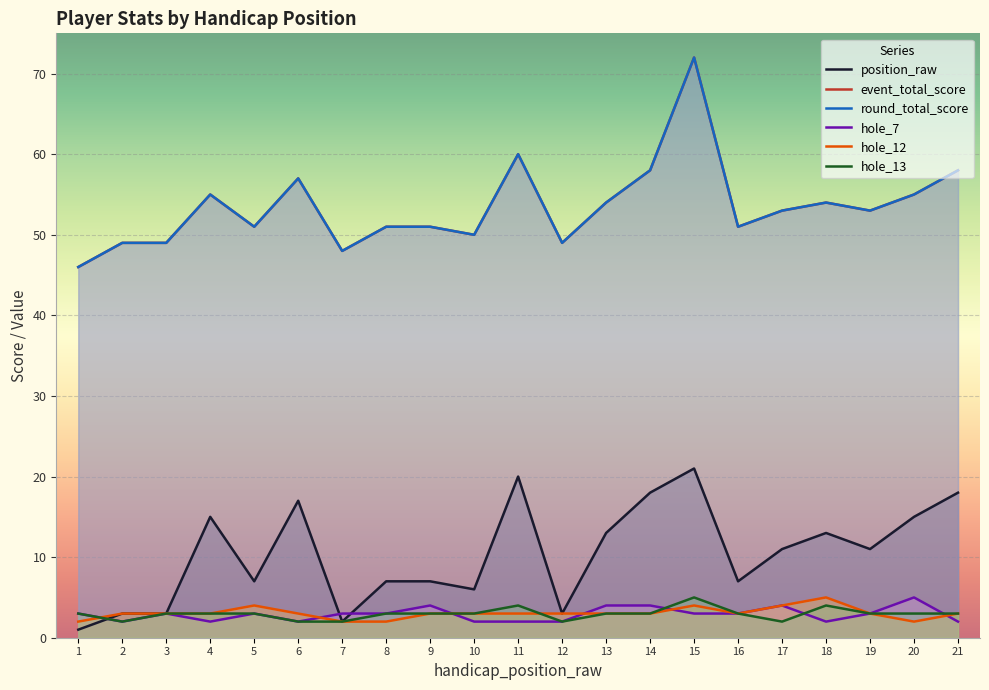

At how many categories does at least one series exceed 44?

21